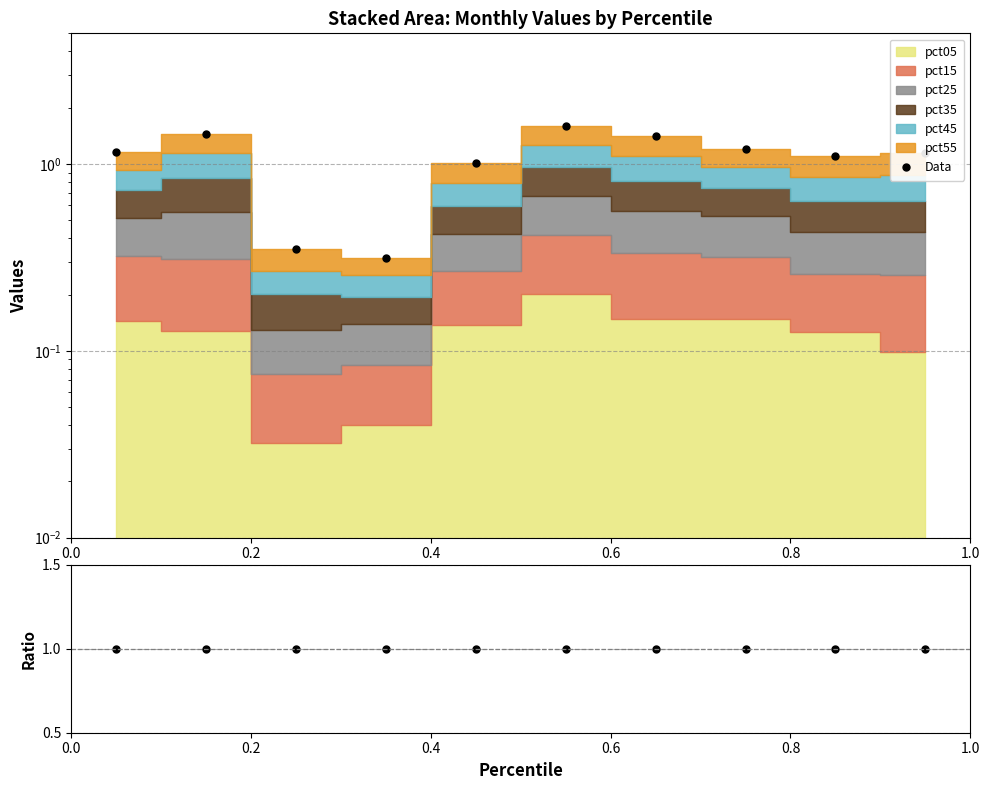

What is the difference between the second highest and second lowest values in the Data series?

1.1